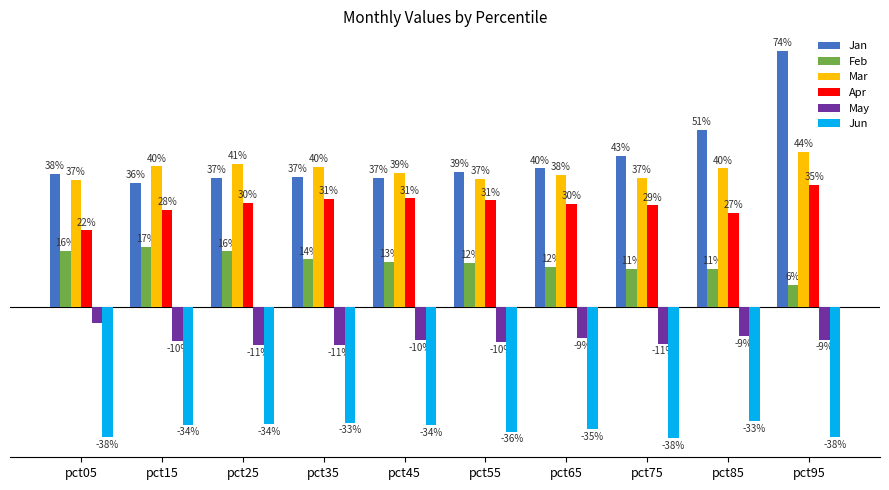

Does the chart contain stacked bars?

No